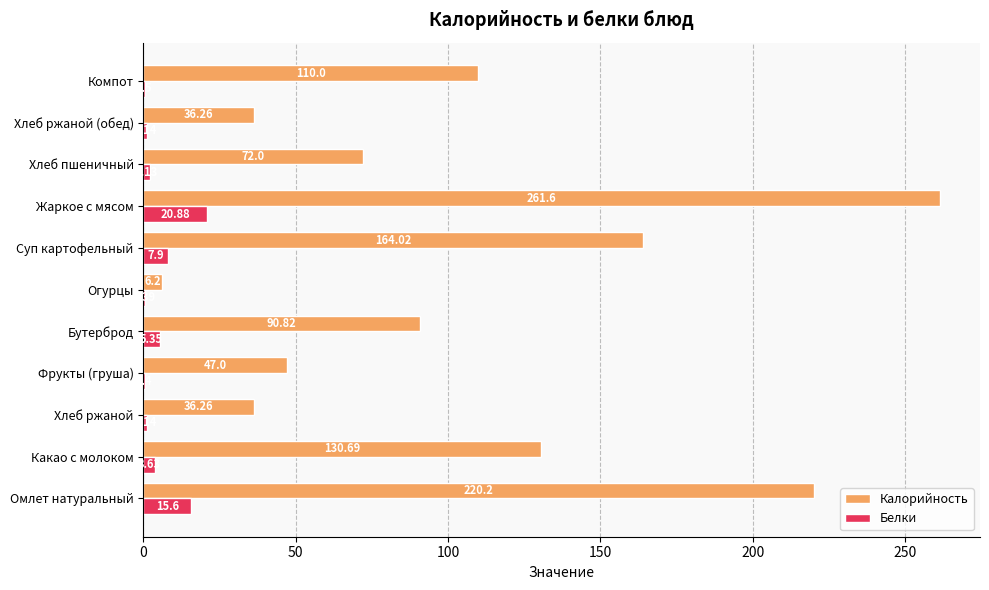

At which category does the chart reach its peak across all series?

Жаркое с мясом